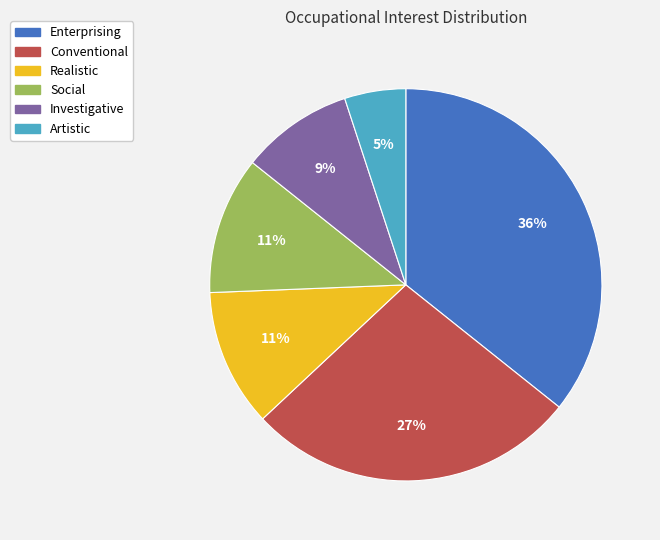

Which category has the smallest portion of the pie?

Artistic